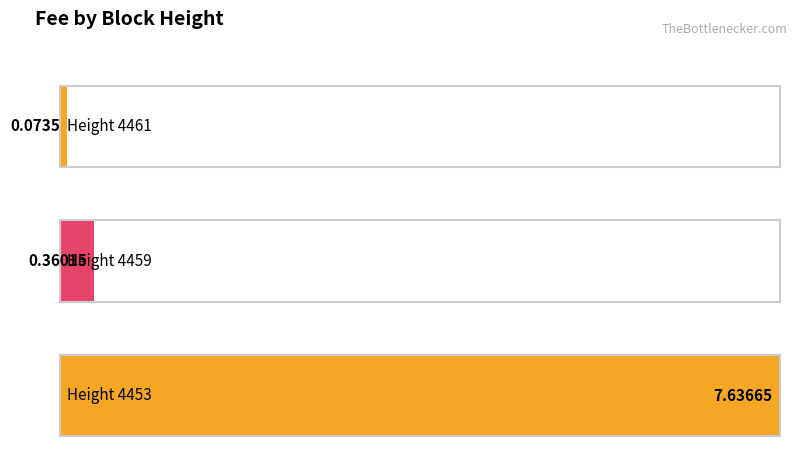

How many data points does each series have?

3